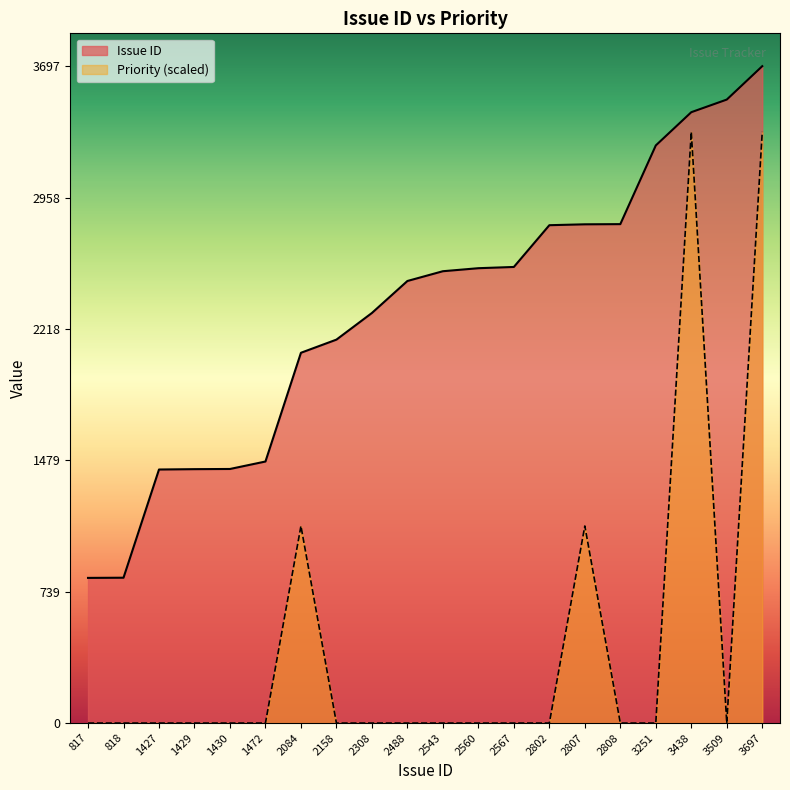

True or false: Priority has a value of 0.0 at 2158.

True